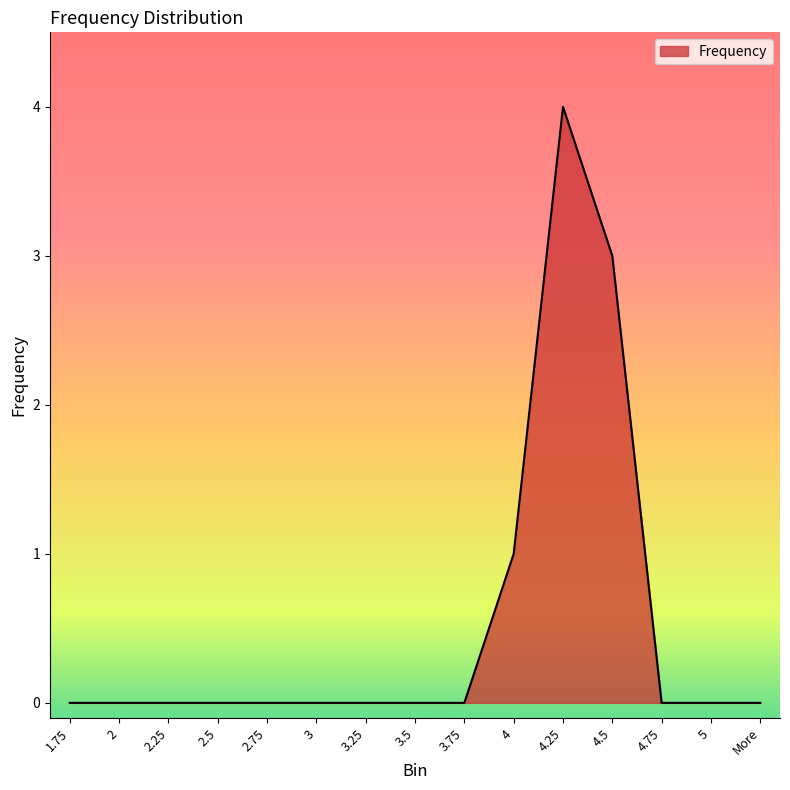

What position from the left is 4.75?

13